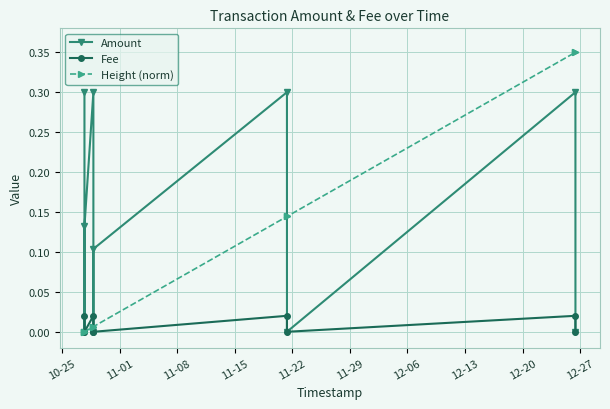

Reading left to right, transcribe all the data shown in this chart.

Amount: 0.3	0.0	0.1	0.3	0.0	0.1	0.3	0.0	0.3	0.0
Fee: 0.0	0.0	0.0	0.0	0.0	0.0	0.0	0.0	0.0	0.0
Height (norm): 0.0	0.0	0.0	0.0	0.0	0.0	0.1	0.1	0.3	0.3